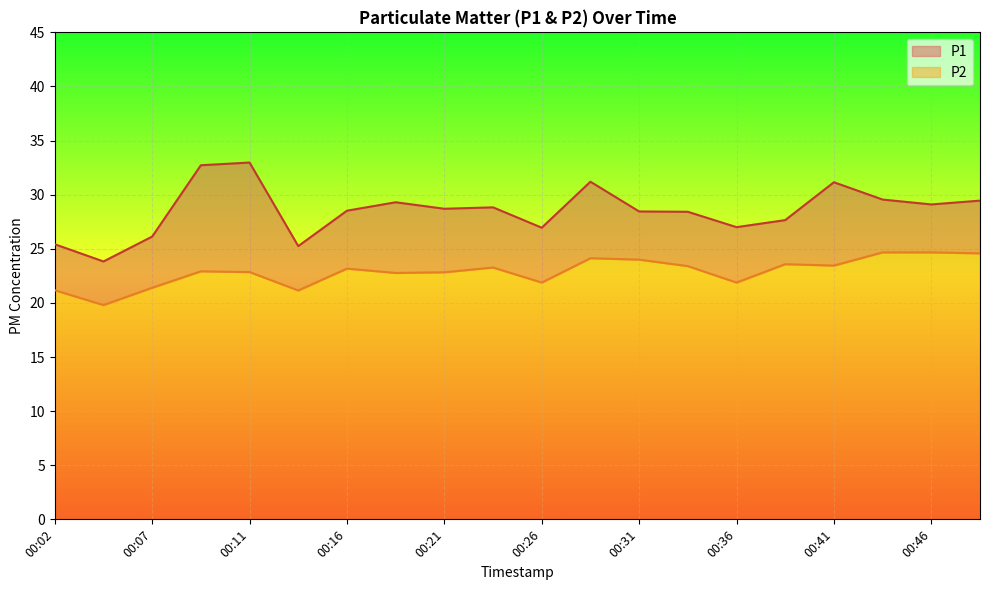

What is the difference between the maximum and minimum values in the P2 series?

4.9